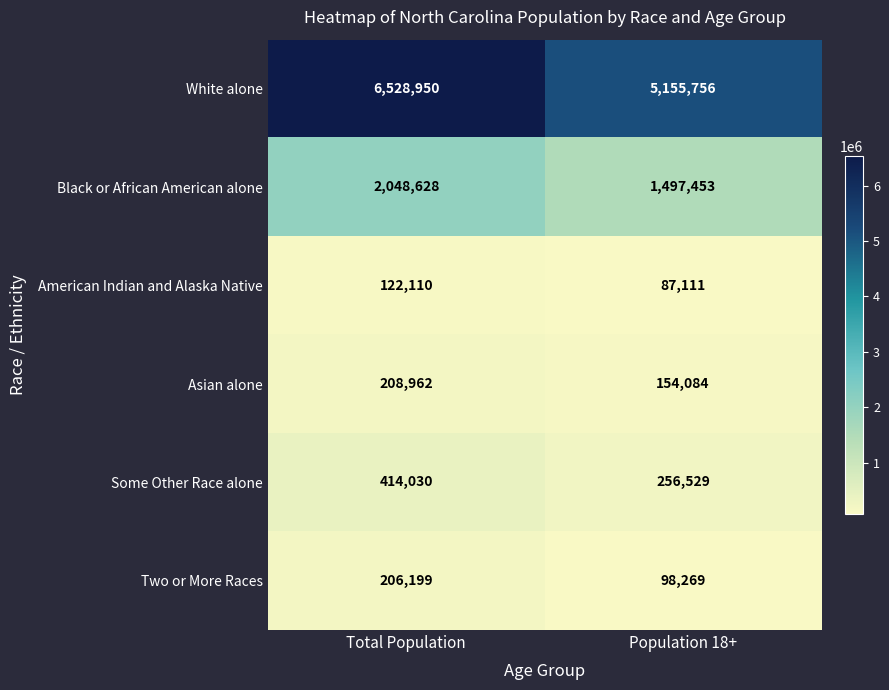

List the series in order of their peak value, lowest first.

American Indian and Alaska Native, Two or More Races, Asian alone, Some Other Race alone, Black or African American alone, White alone